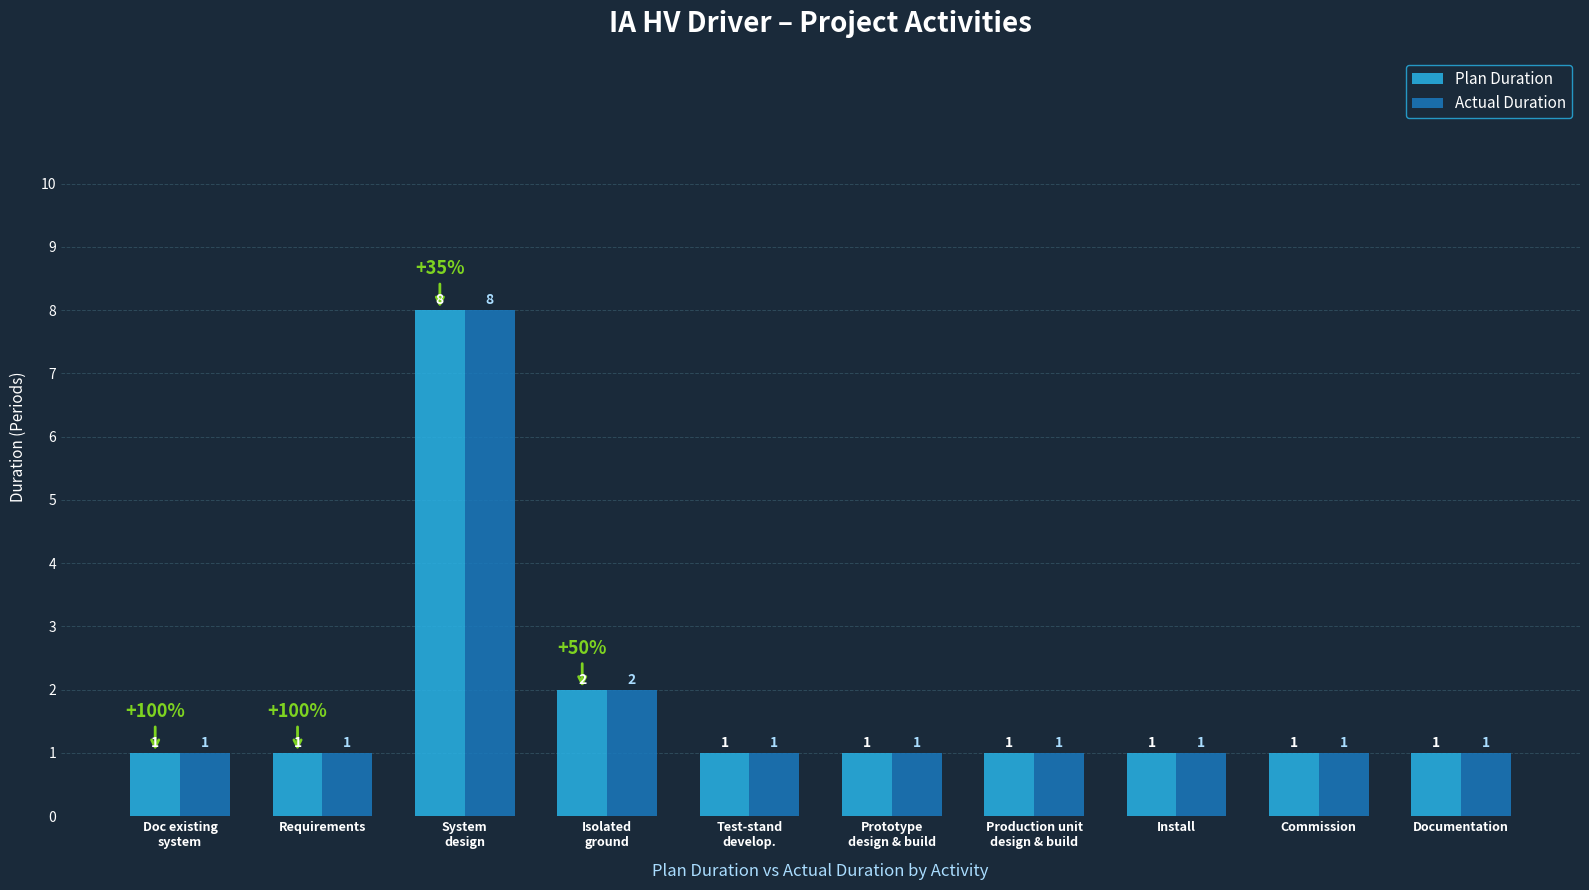

What is the minimum value for Actual Duration?

1